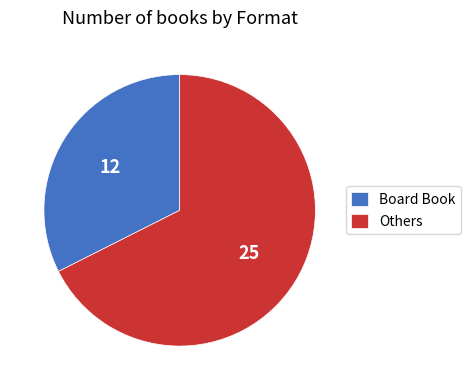

Is the sum of Board Book and Others greater than half?

Yes